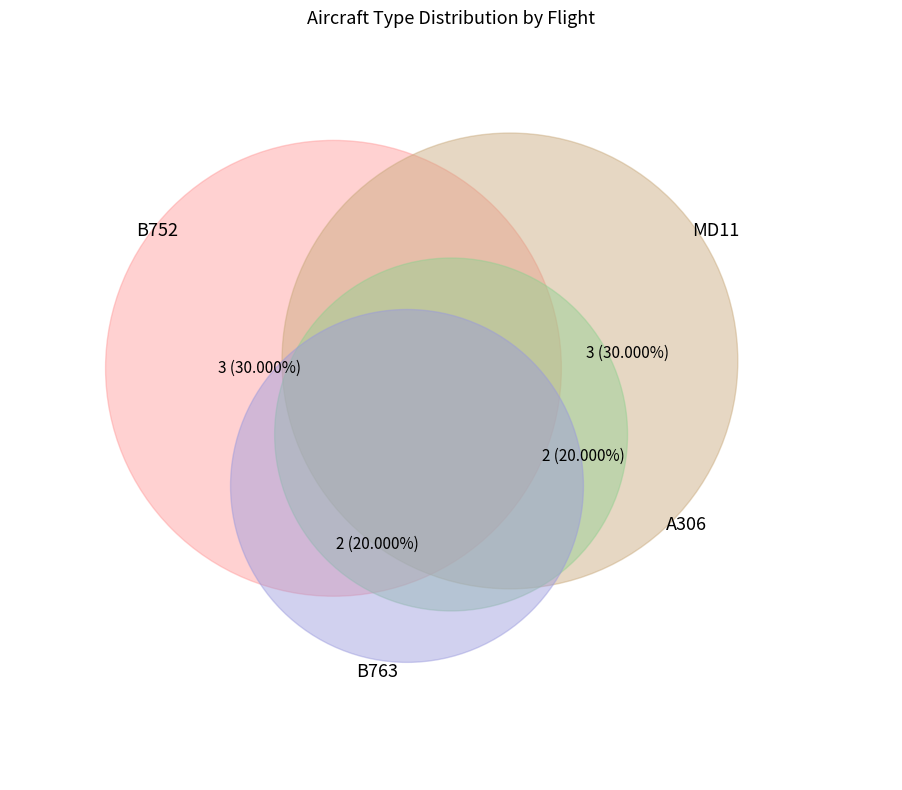

Which has a higher value, MD11 or B752?

MD11